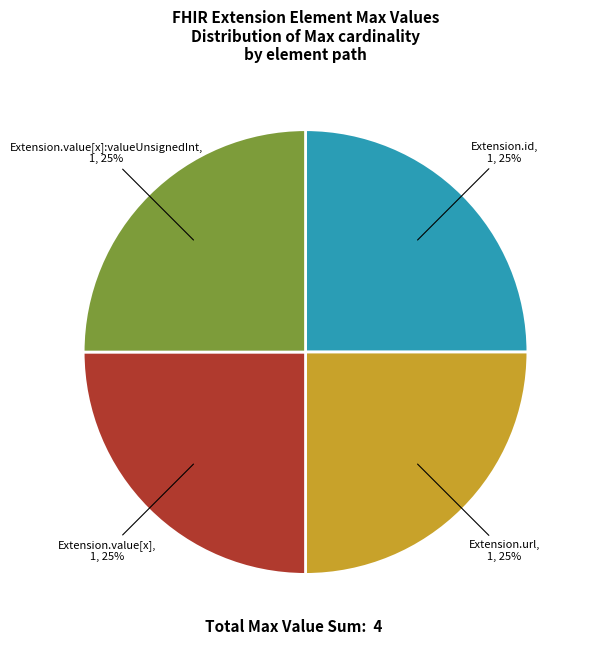

To the nearest percent, what is the average slice percentage?

25%